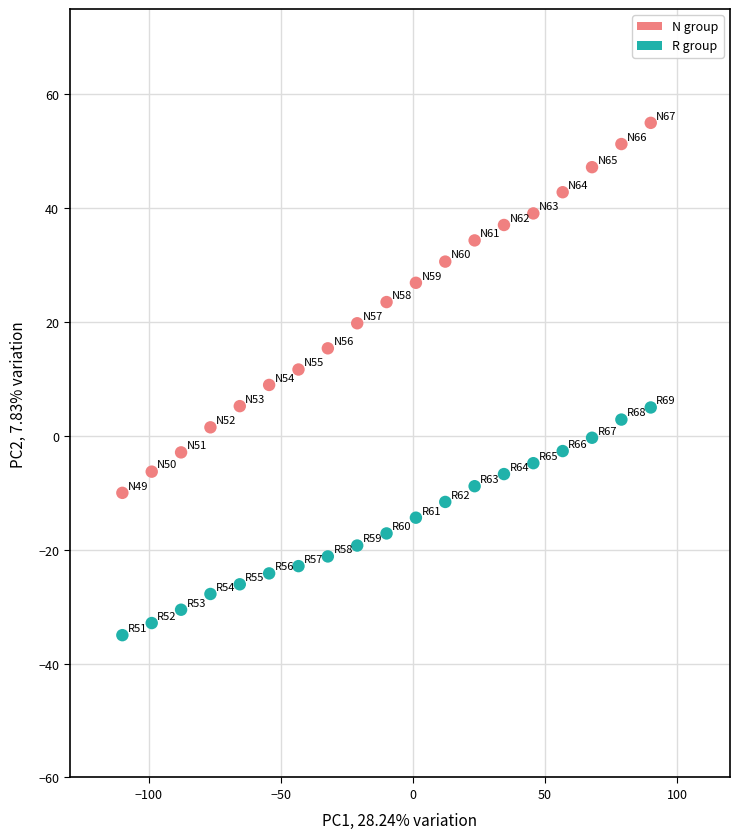

Which series contains the lowest Y value?

R group